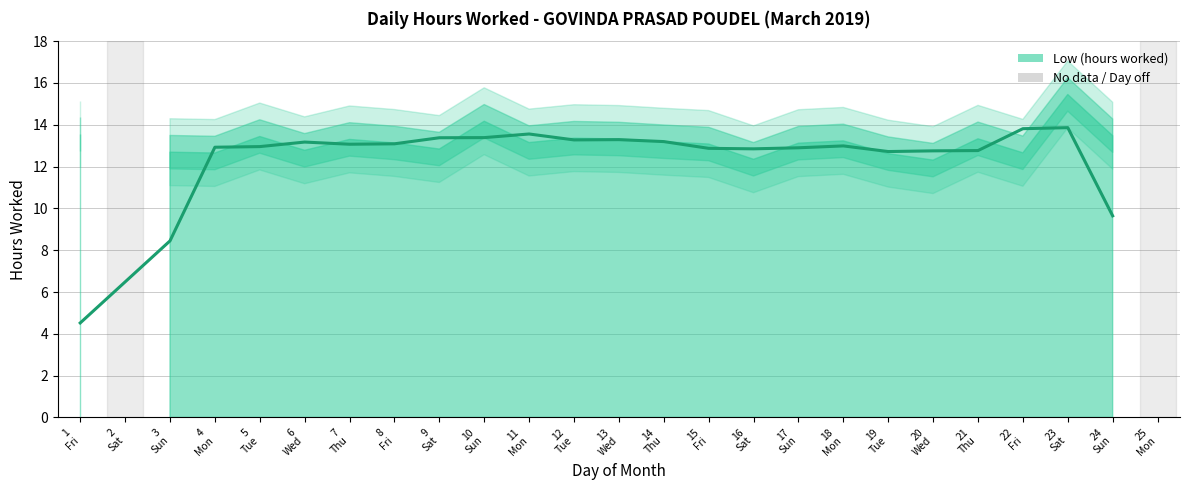

Where does the data first go above 13?

1